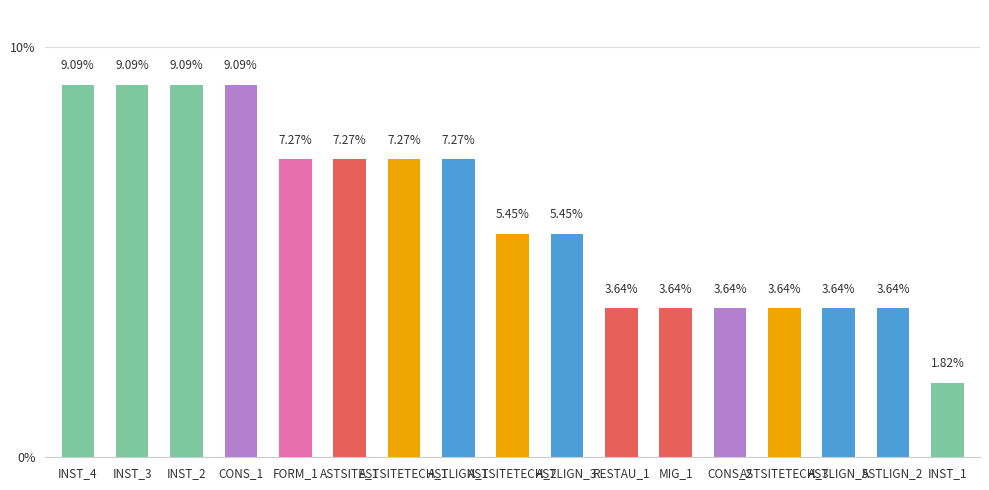

Is it true that the value at FORM_1 is 4.3?

False